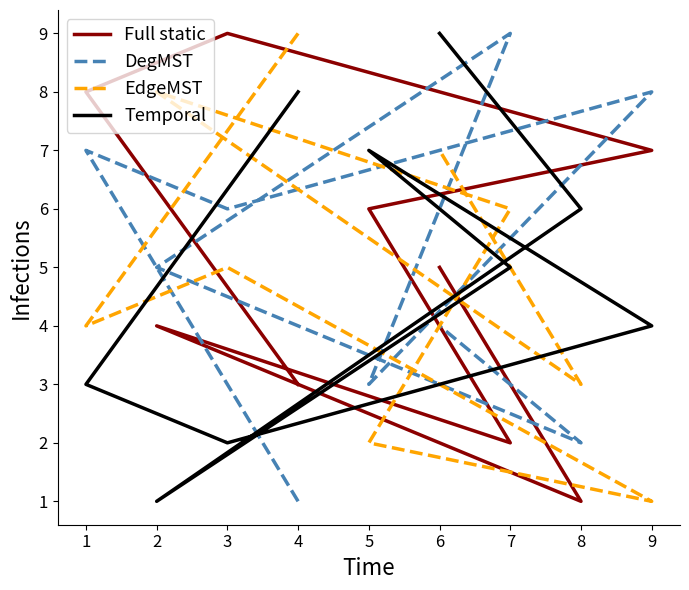

Does the chart have visible grid lines?

No